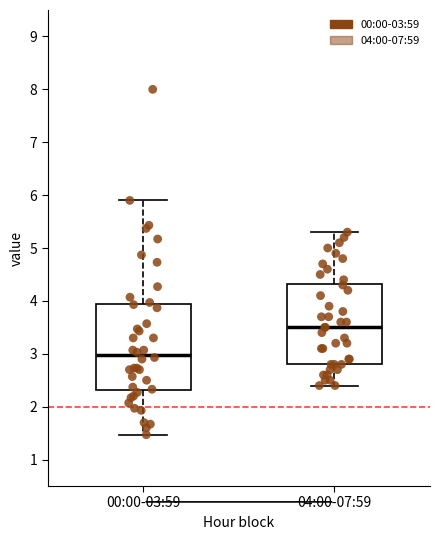

Where does the upper whisker of the box for 00:00-03:59 end on the y-axis? The values are not printed on the chart, so give them approximately, as read against the axis.

5.9